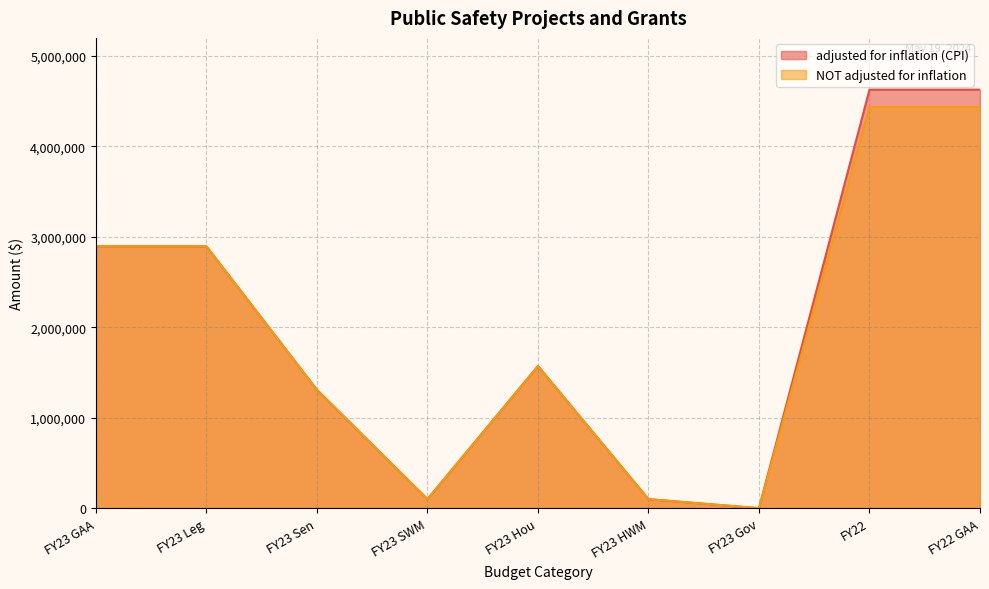

Does the chart display data point markers on the line(s)?

No